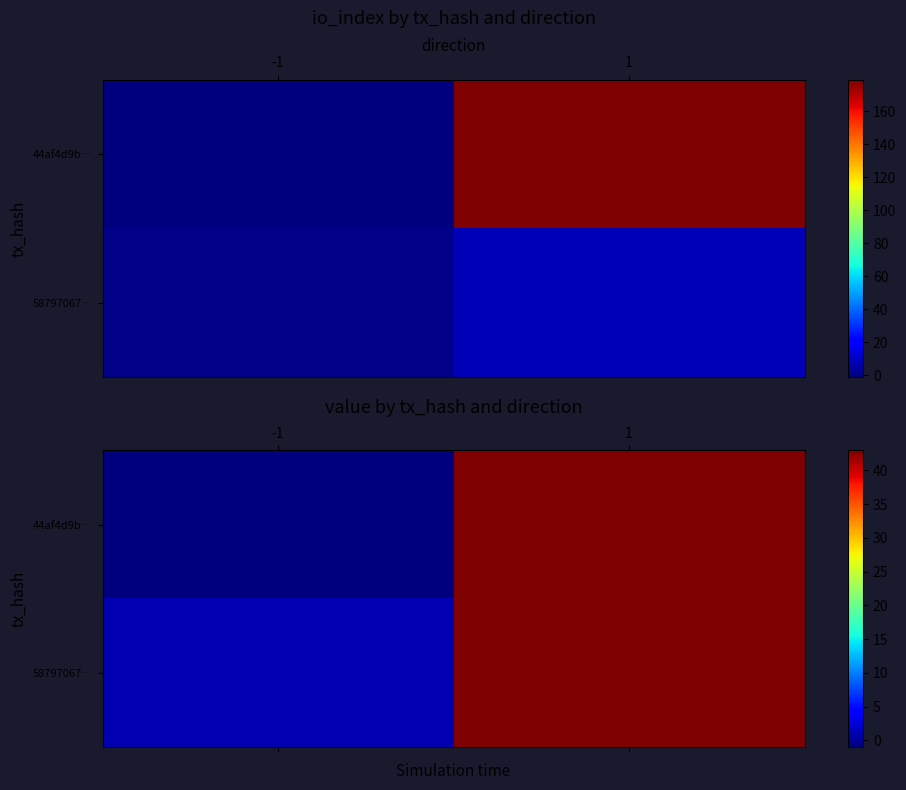

Which category has the highest value in the 58797067… series?

1